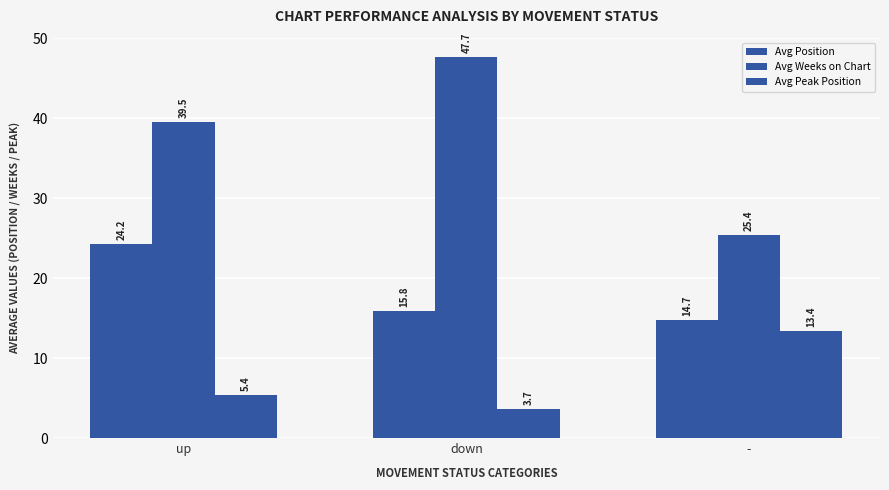

List the series in order of their overall mean, highest first.

Avg Weeks on Chart, Avg Position, Avg Peak Position